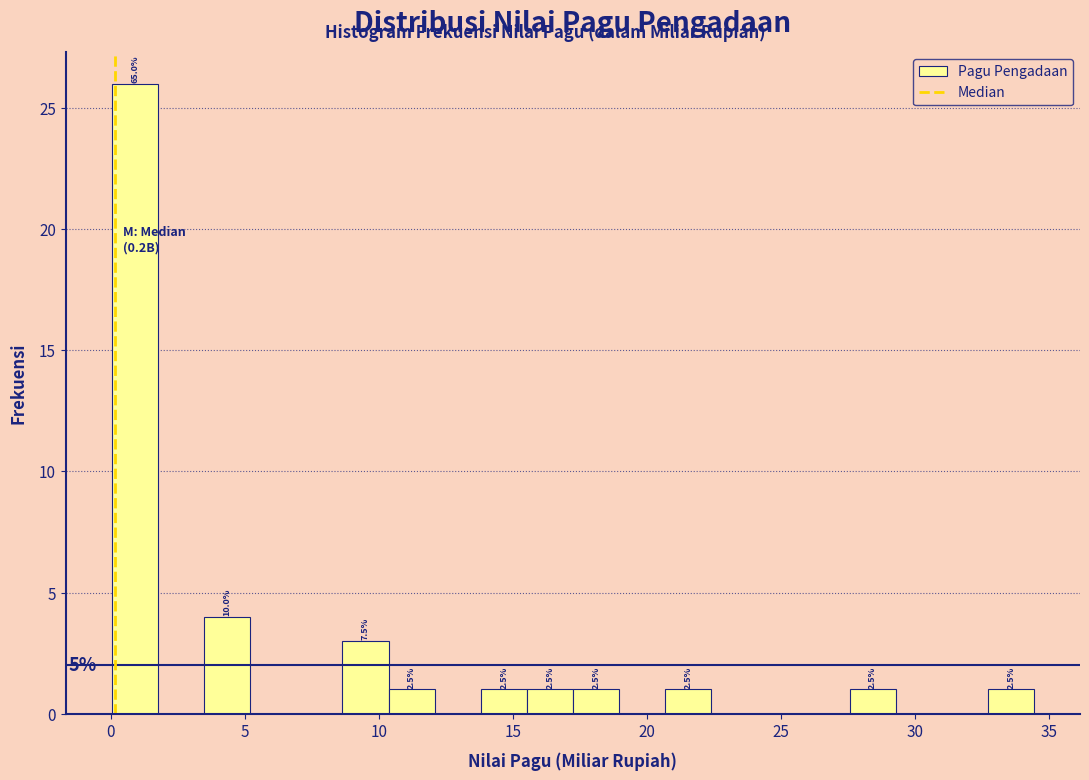

Around what value on the x-axis is the tallest bar? Give the approximate position of its centre, as read against the axis.

1.0